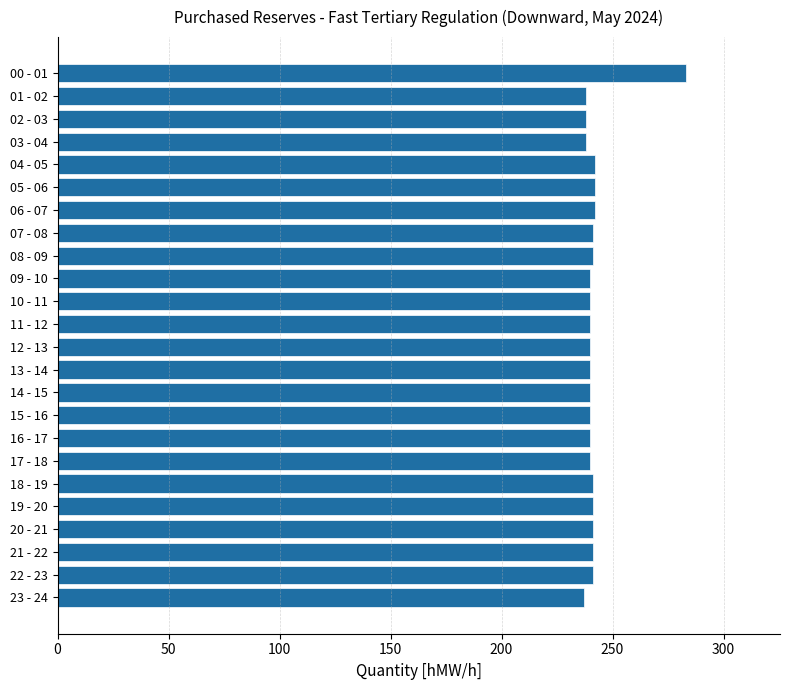

Is it true that the value at 23 - 24 is 140?

False